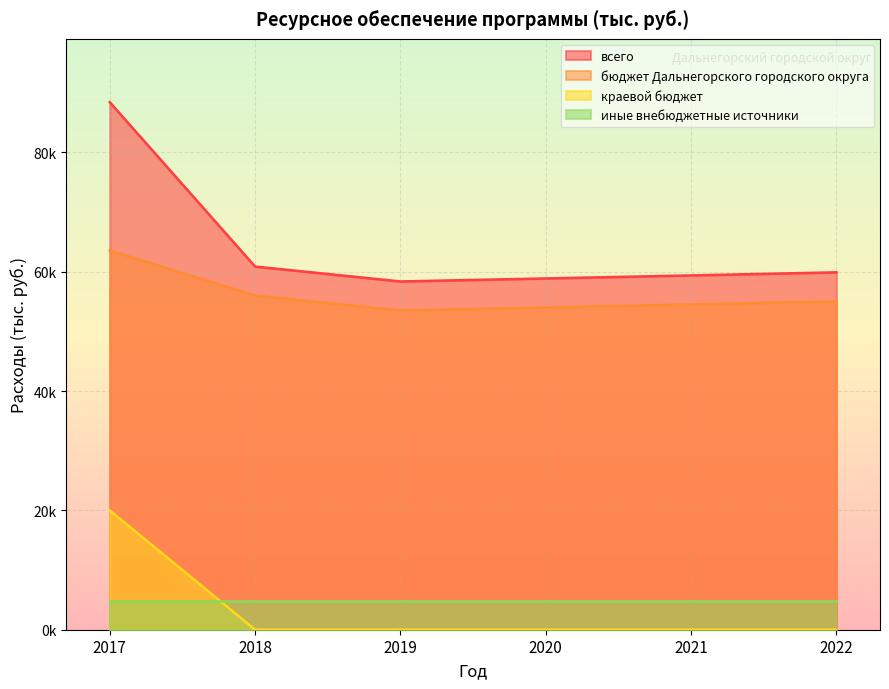

Is it true that краевой бюджет equals -11010.4 at 2018?

False